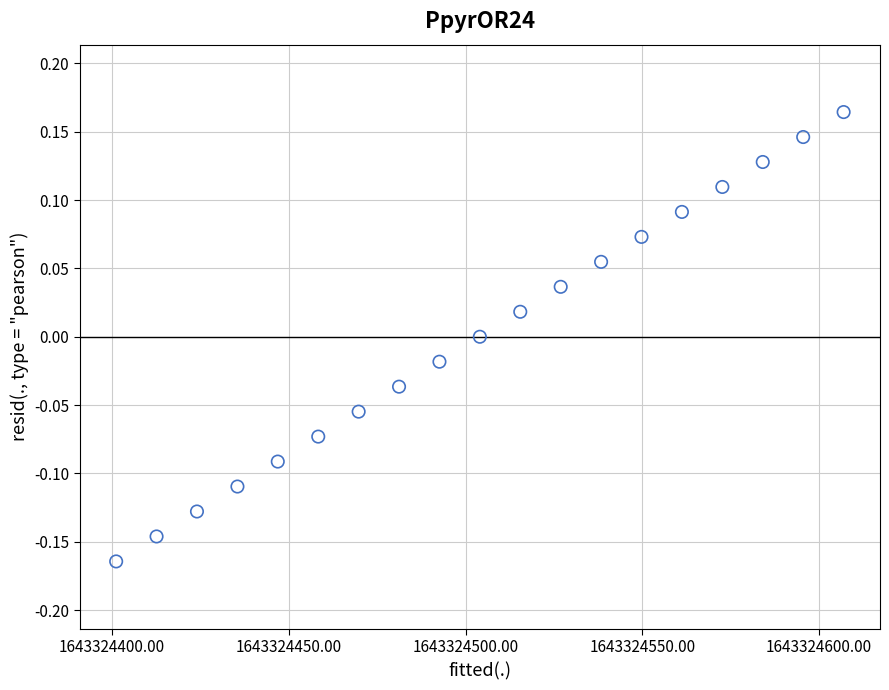

What is the range of Y values (max minus min)?

0.3